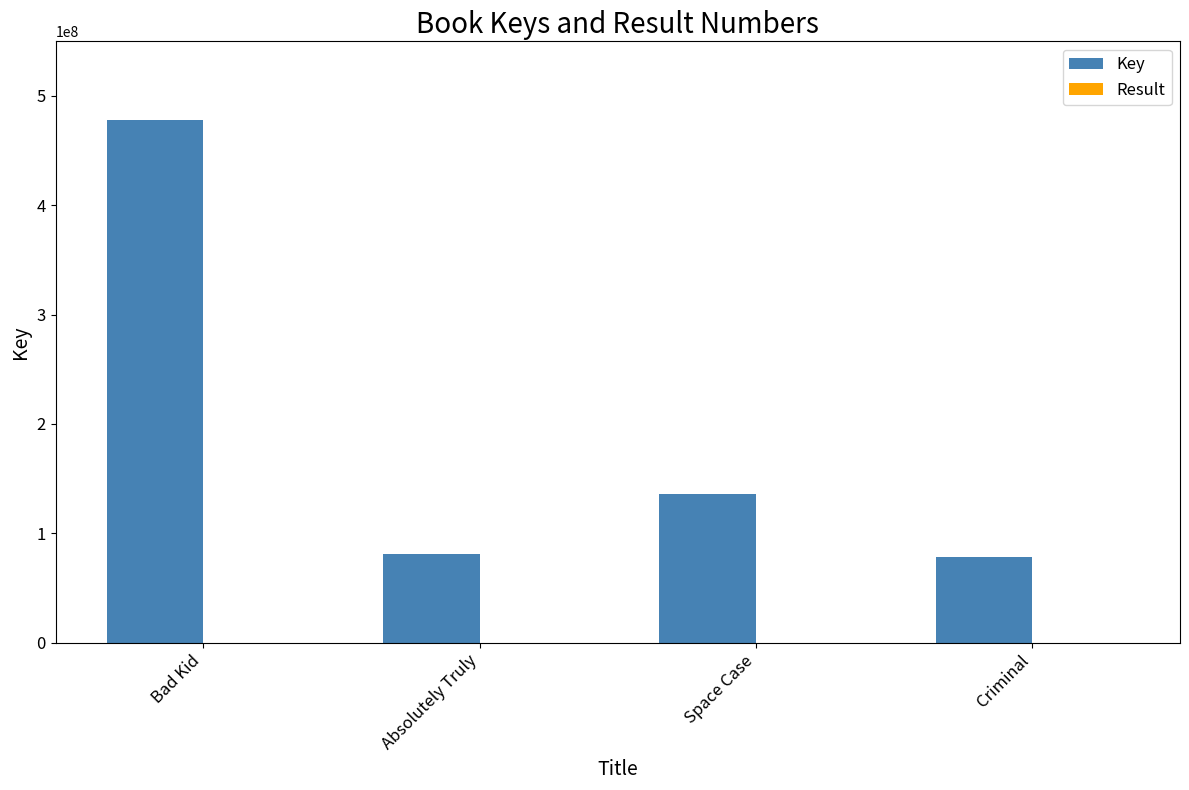

Is it true that Key equals 205582125 at Space Case?

False